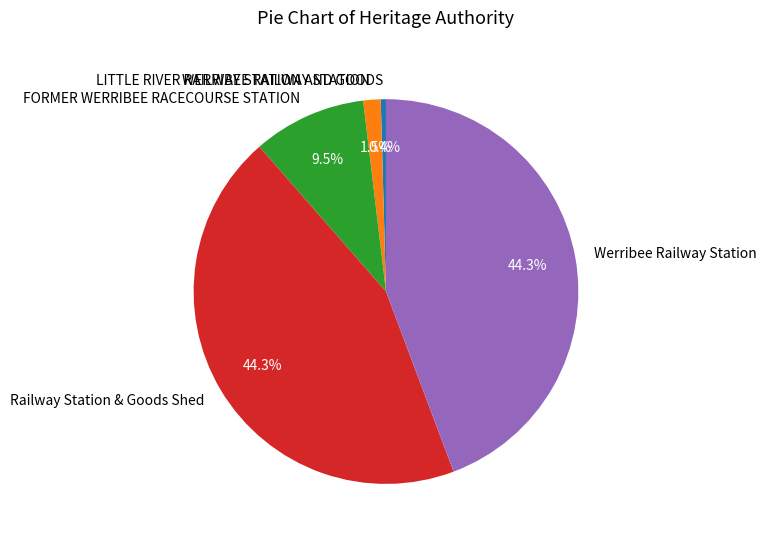

Approximately how many times larger is the value at LITTLE RIVER RAILWAY STATION AND GOODS compared to WERRIBEE RAILWAY STATION?

0.3